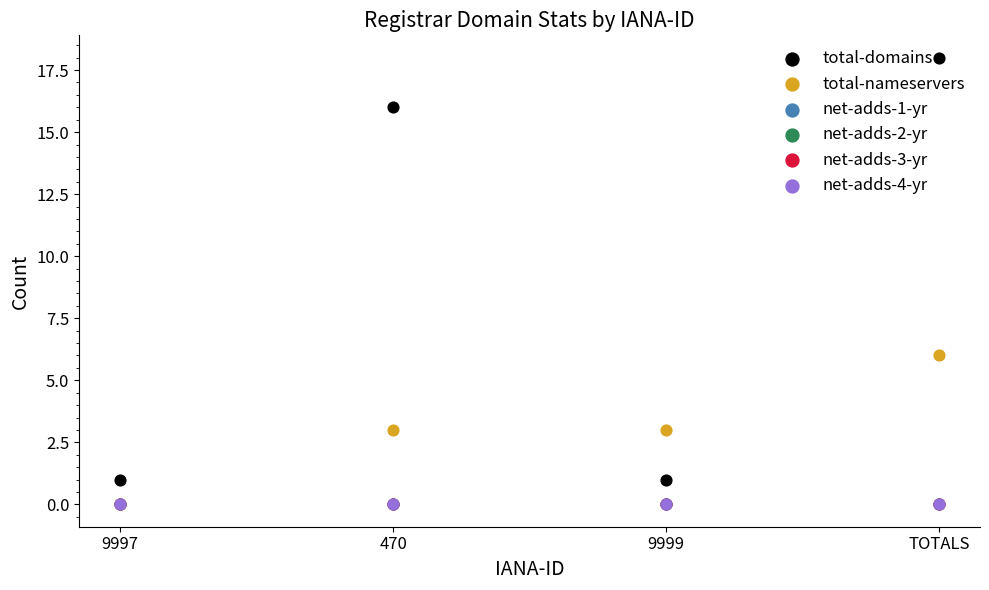

Which series reaches the maximum Y coordinate?

total-domains